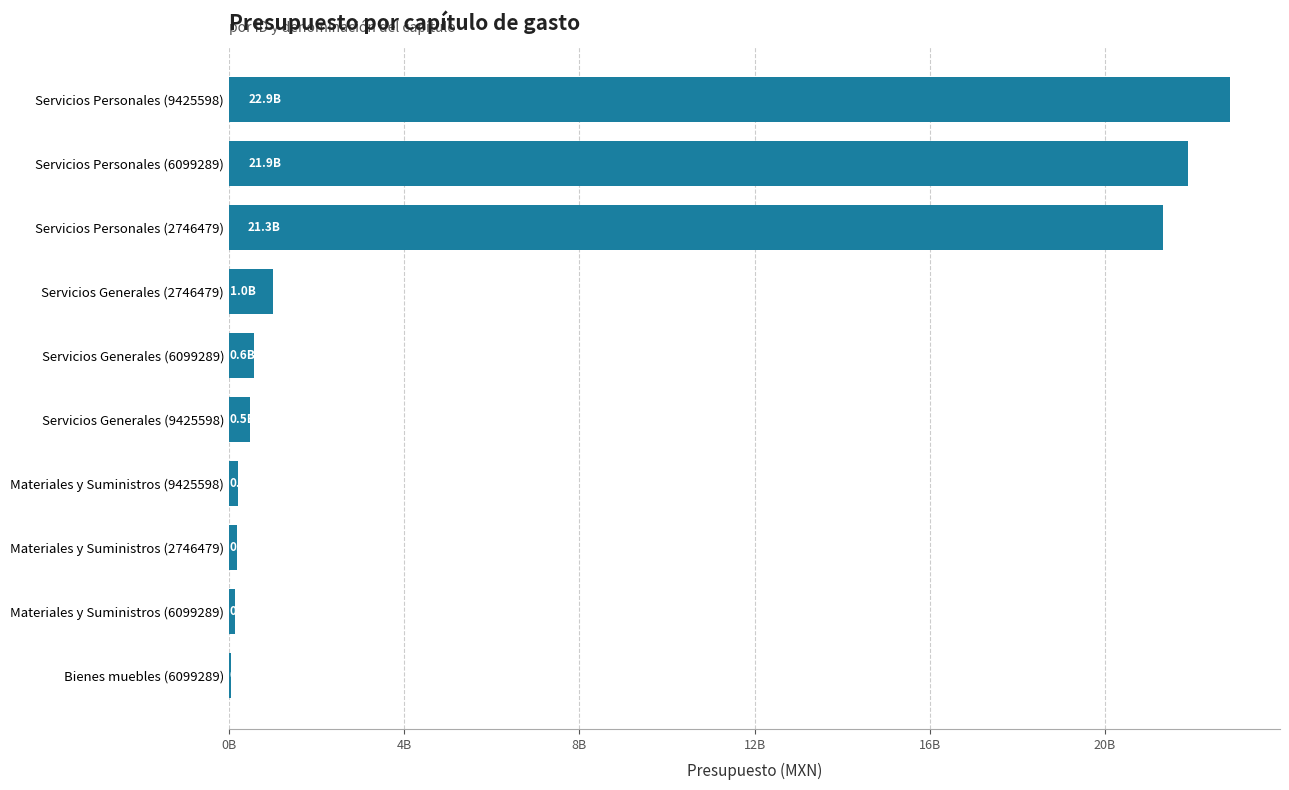

Are the bars horizontal?

Yes